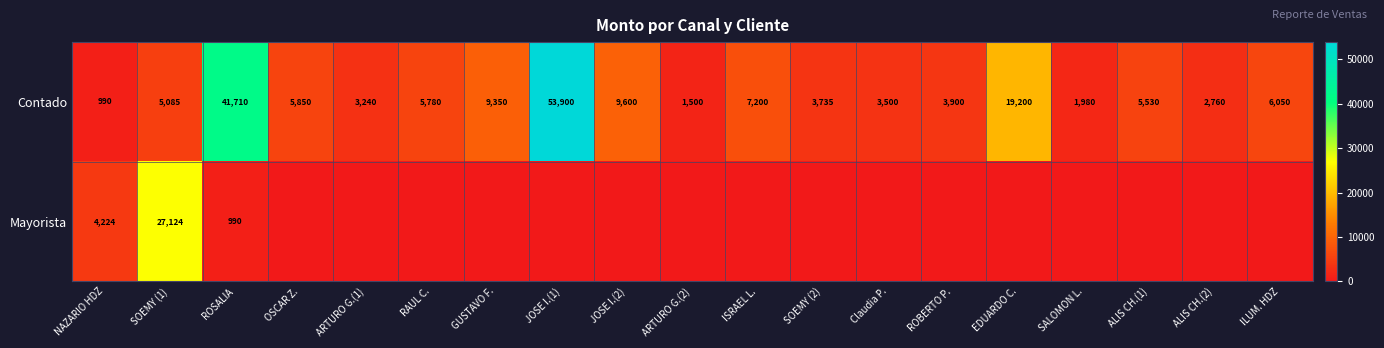

At how many categories does at least one series exceed 36977?

2